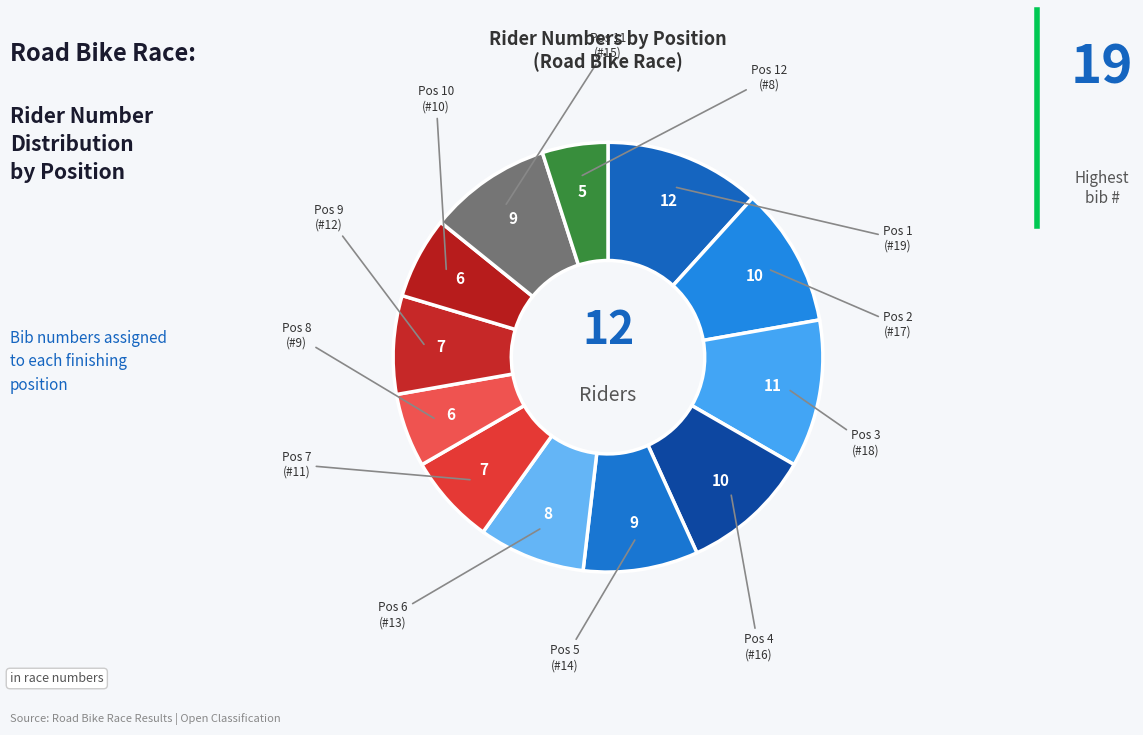

True or false: Pos 3 accounts for 20% of the total.

False